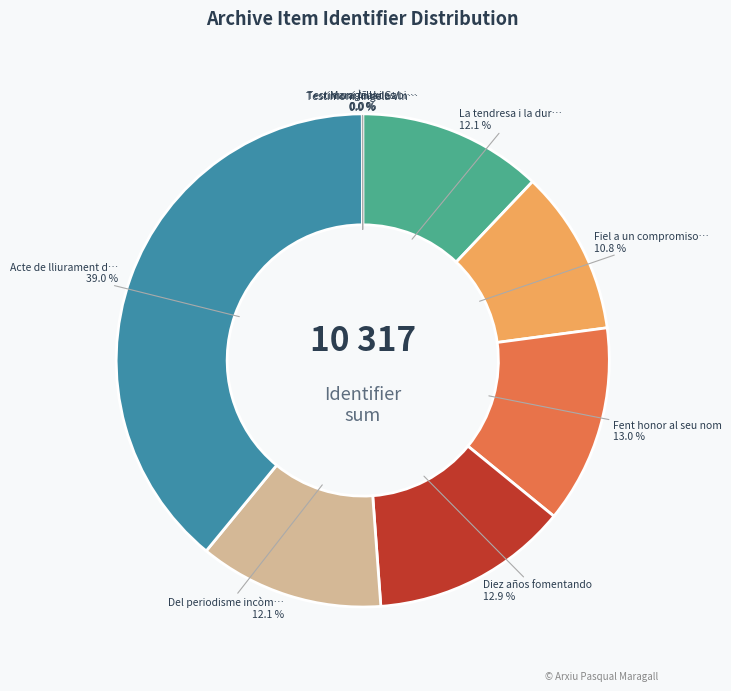

Is there any slice that represents more than half of the pie?

No